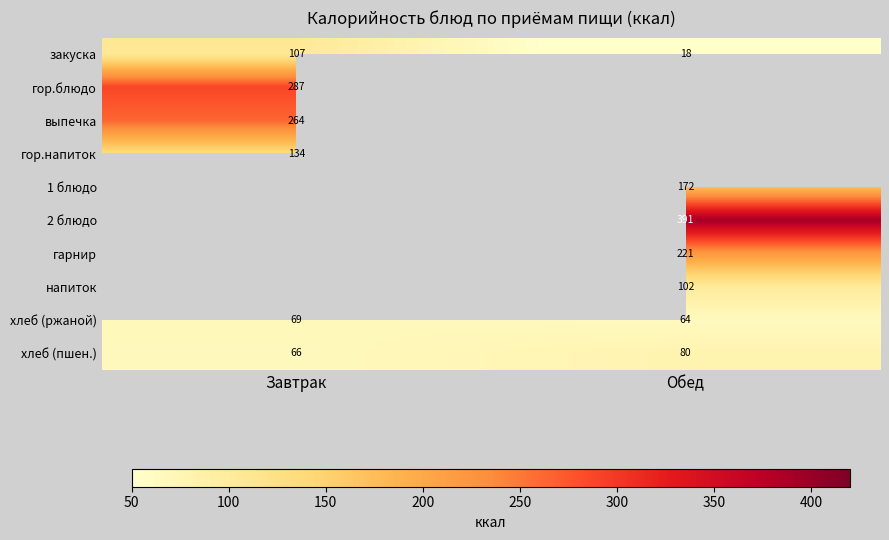

Rank the categories by закуска value from lowest to highest.

Обед, Завтрак